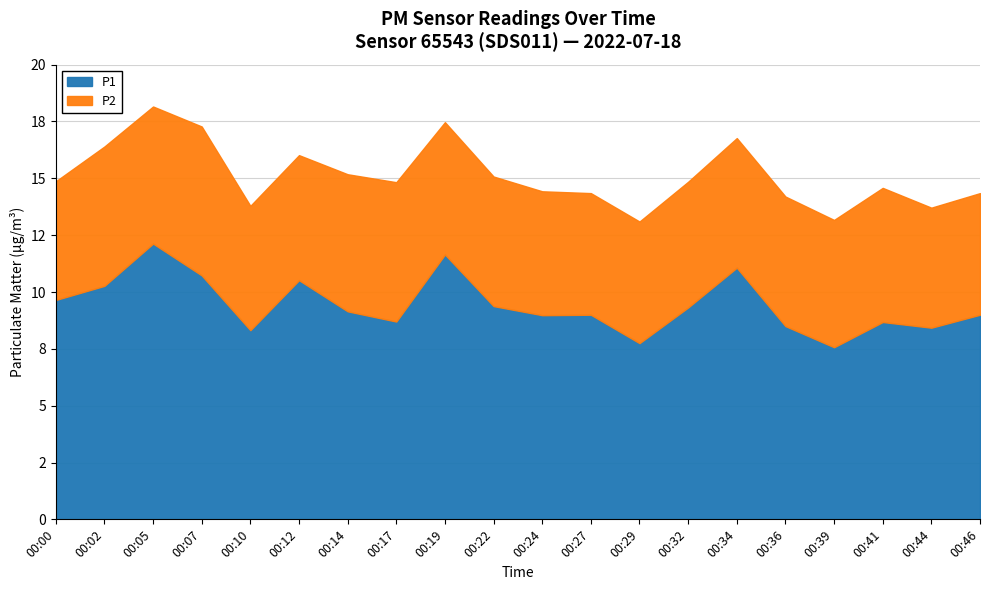

Which series has the largest total across all categories?

P1